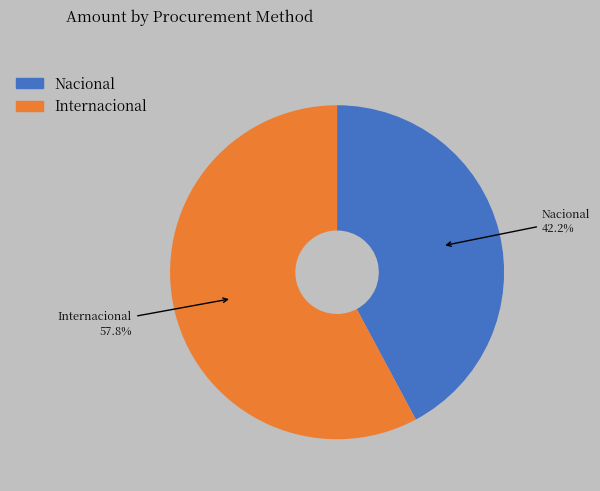

How many segments does this pie chart have?

2